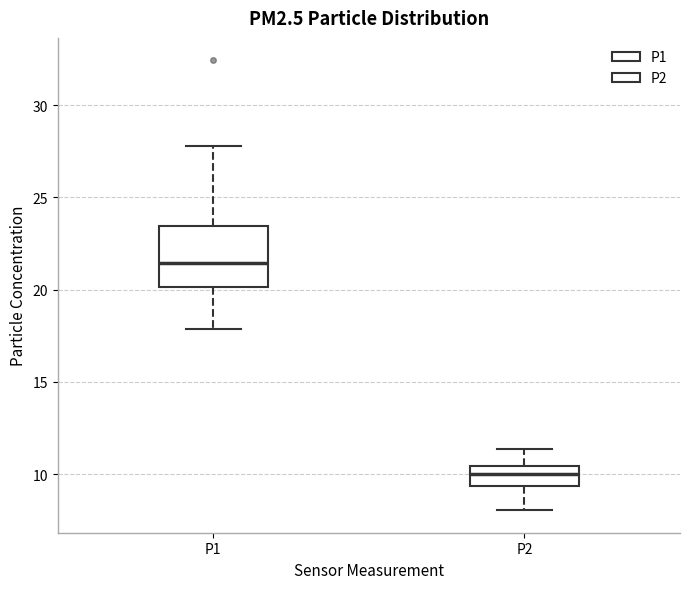

Reading left to right, read every box against the y-axis: the position of its median line, the range the box covers, and the ends of its whiskers. The values are not printed on the chart, so give them approximately, as read against the axis.

P1: median 21.5, box 20.0 to 23.5, whiskers 18.0 to 28.0
P2: median 10.0, box 9.5 to 10.5, whiskers 8.0 to 11.5